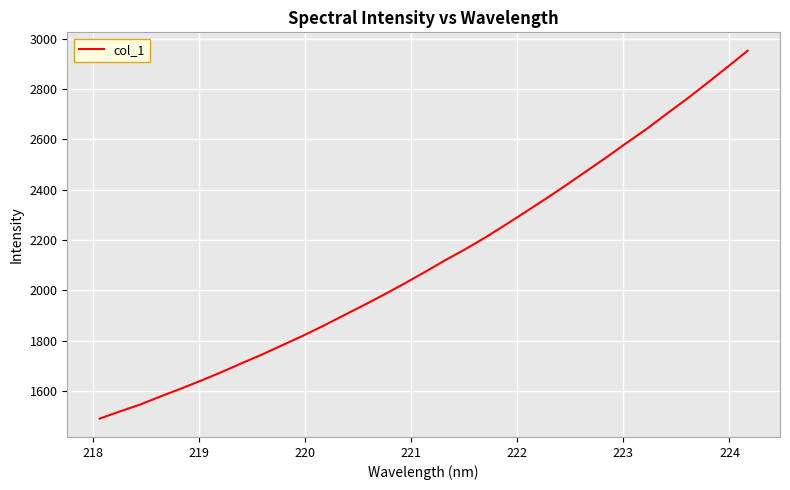

How many values exceed 2070?

17